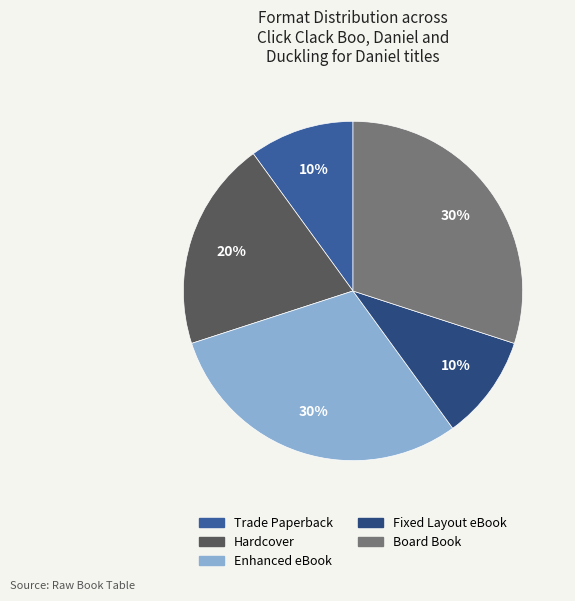

The Enhanced eBook slice represents 30% of the pie. True or false?

True